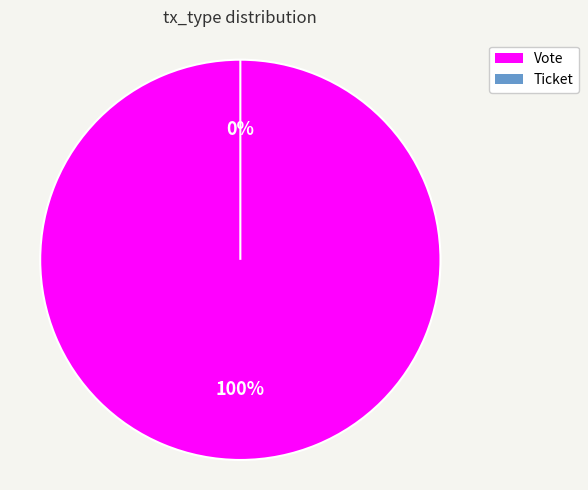

What is the total percentage of Vote and Ticket?

100.0%